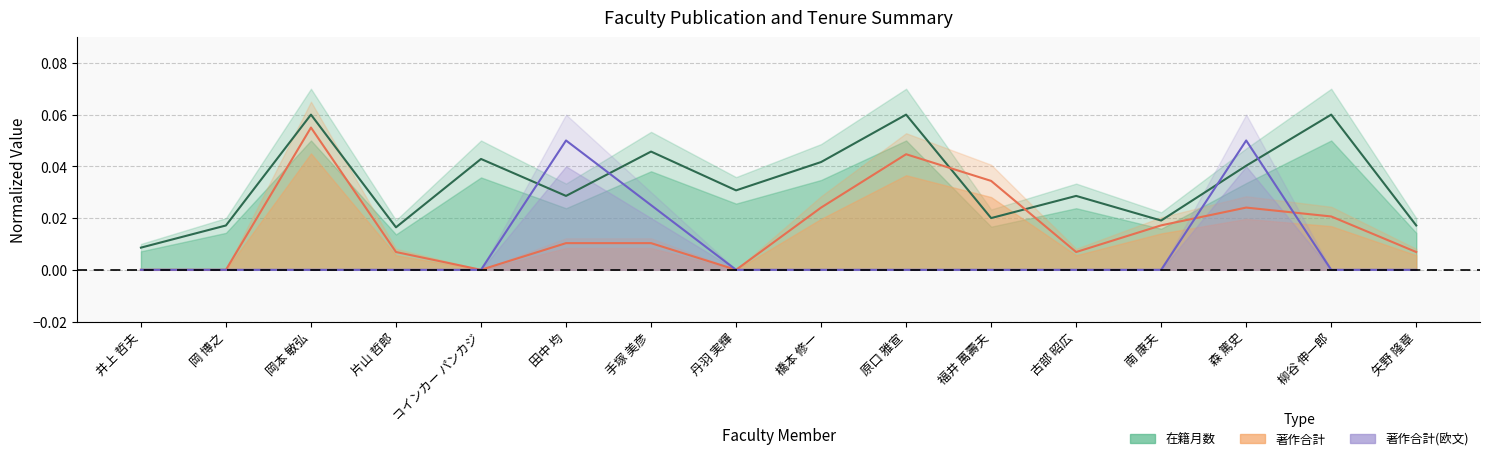

Count the number of categories in the chart.

16